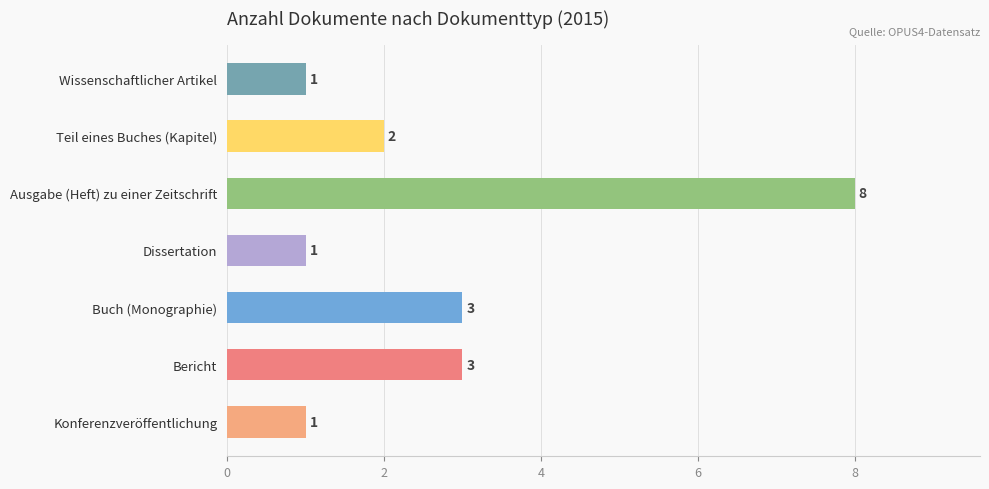

Is it true that the value at Buch (Monographie) is 3?

True